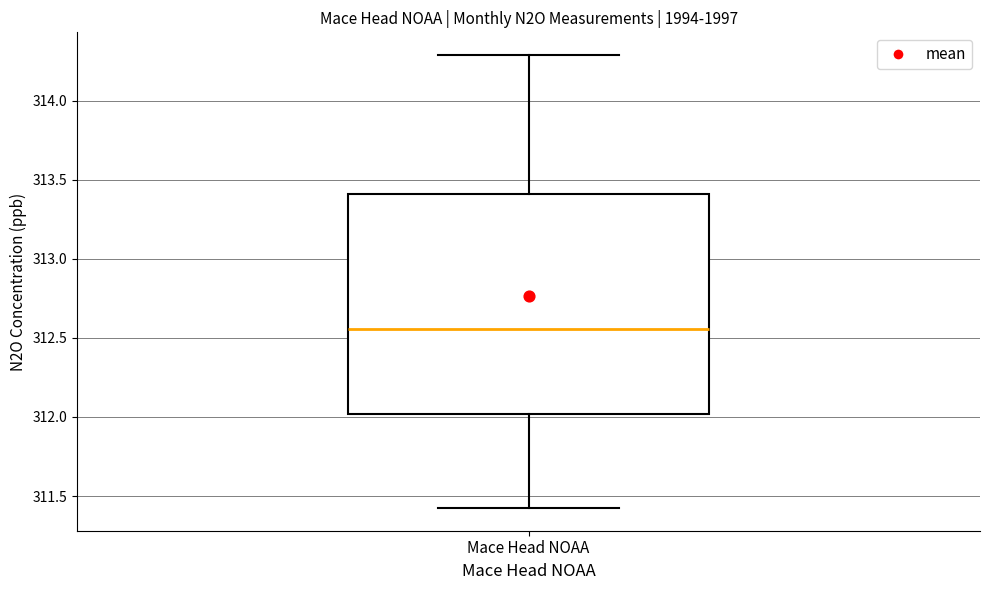

Transcribe this box plot: give where the median line is, the range the box spans, and where the two whiskers end, as read against the y-axis. The values are not printed on the chart, so give them approximately, as read against the axis.

median 312.55, box 312.00 to 313.40, whiskers 311.40 to 314.30